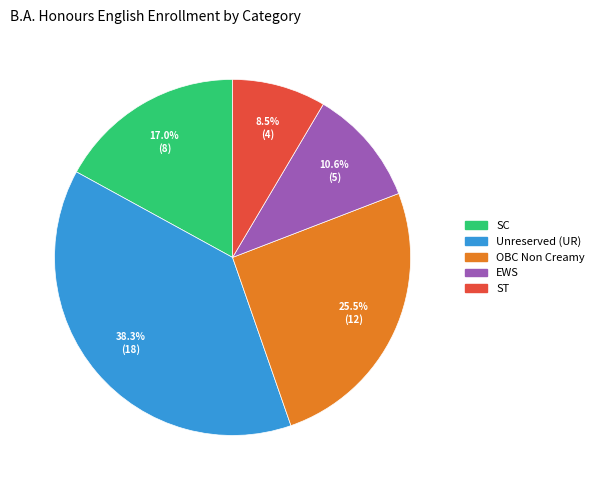

How many slices are in this pie chart?

5